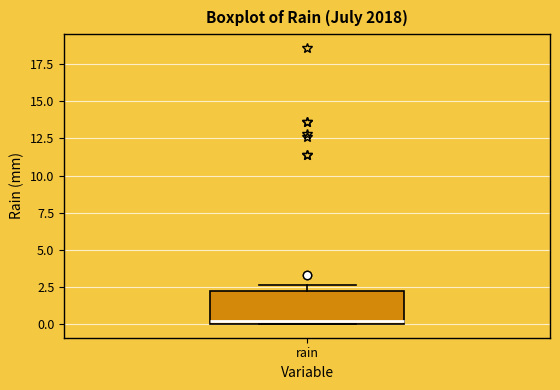

Transcribe this box plot: give where the median line is, the range the box spans, and where the two whiskers end, as read against the y-axis. The values are not printed on the chart, so give them approximately, as read against the axis.

median 0.0 (just above the box's lower edge), box 0.0 to 2.0, whiskers 0.0 to 2.5